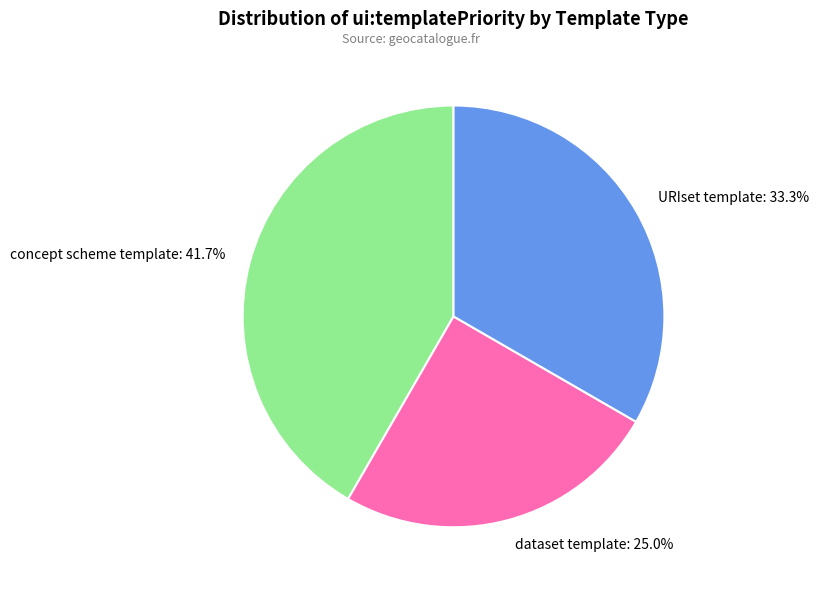

To the nearest percent, what is the average slice percentage?

33%